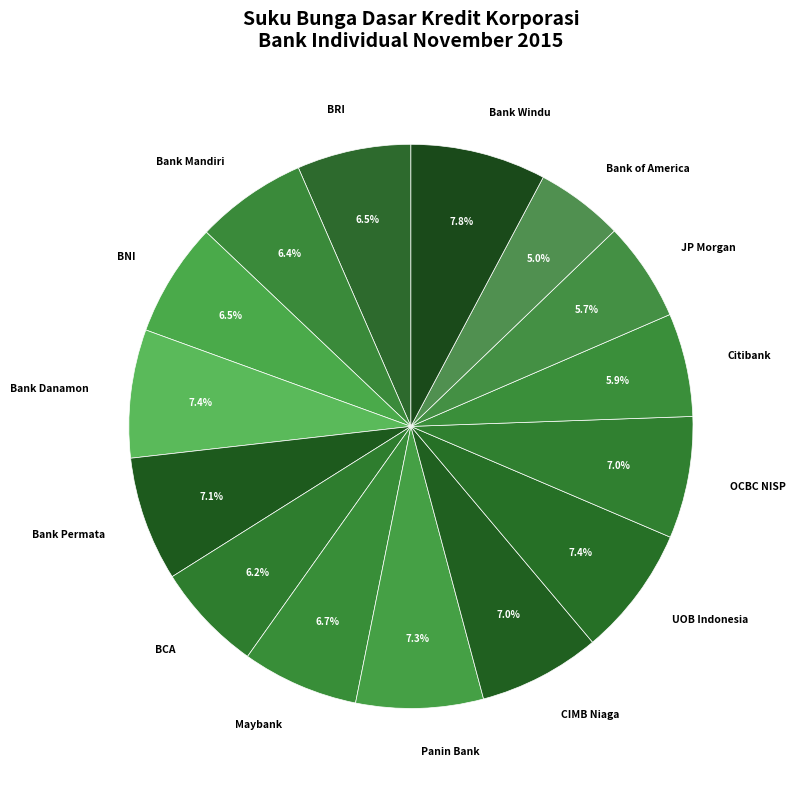

How many segments does this pie chart have?

15